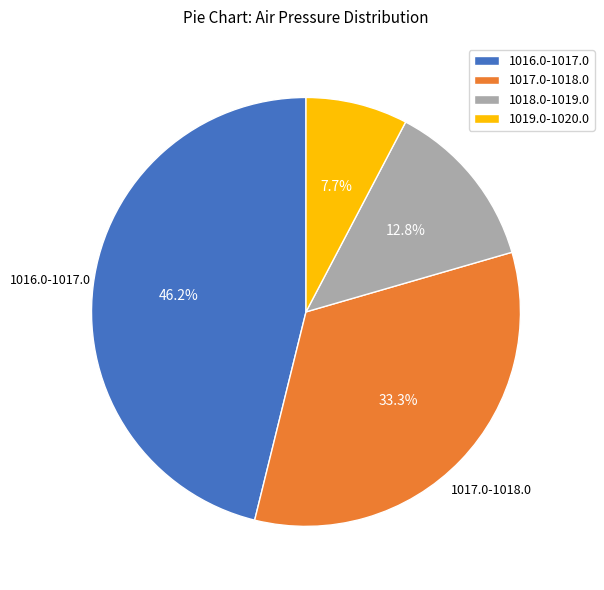

How many segments does this pie chart have?

4